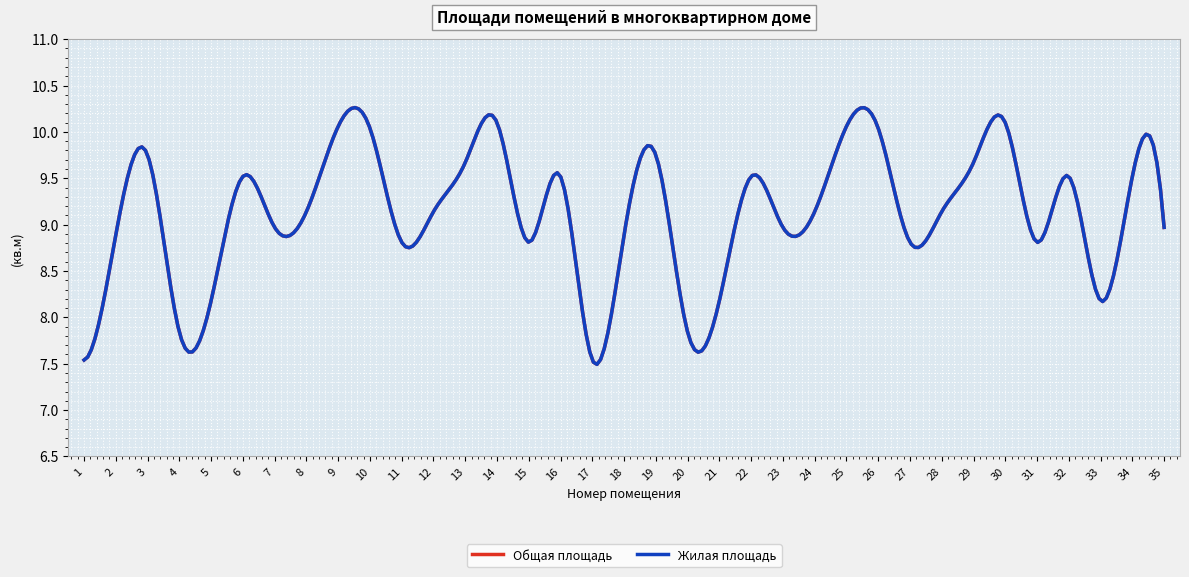

True or false: Общая площадь has more than 0 points higher than both neighbors.

True